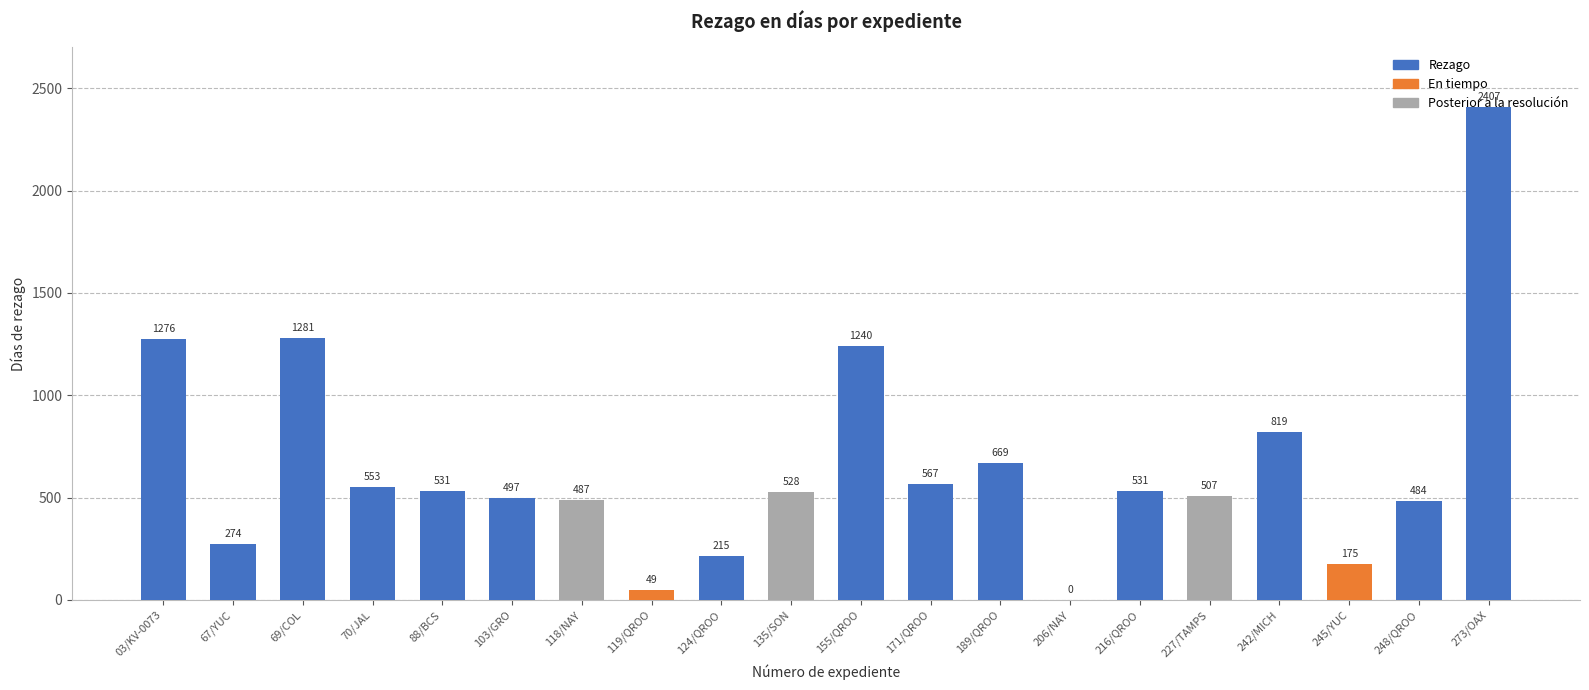

What is the maximum value shown in the chart?

2407